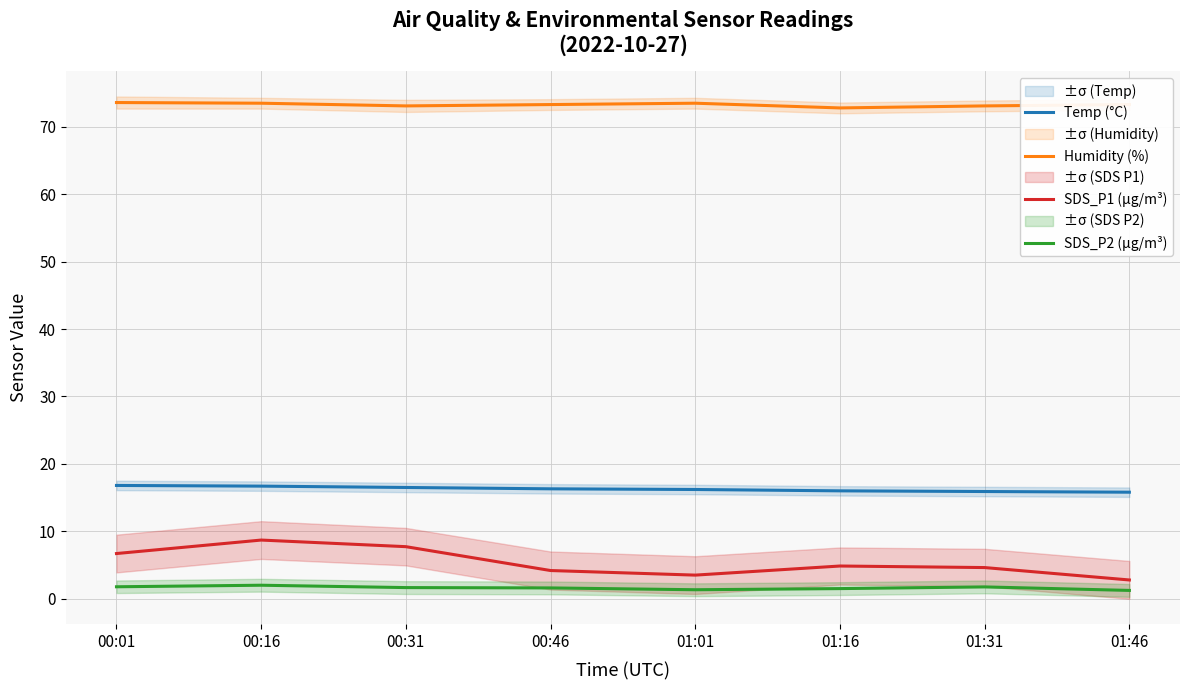

What are all the series names shown in the legend?

Temp (°C), Humidity (%), SDS_P1 (µg/m³), SDS_P2 (µg/m³)